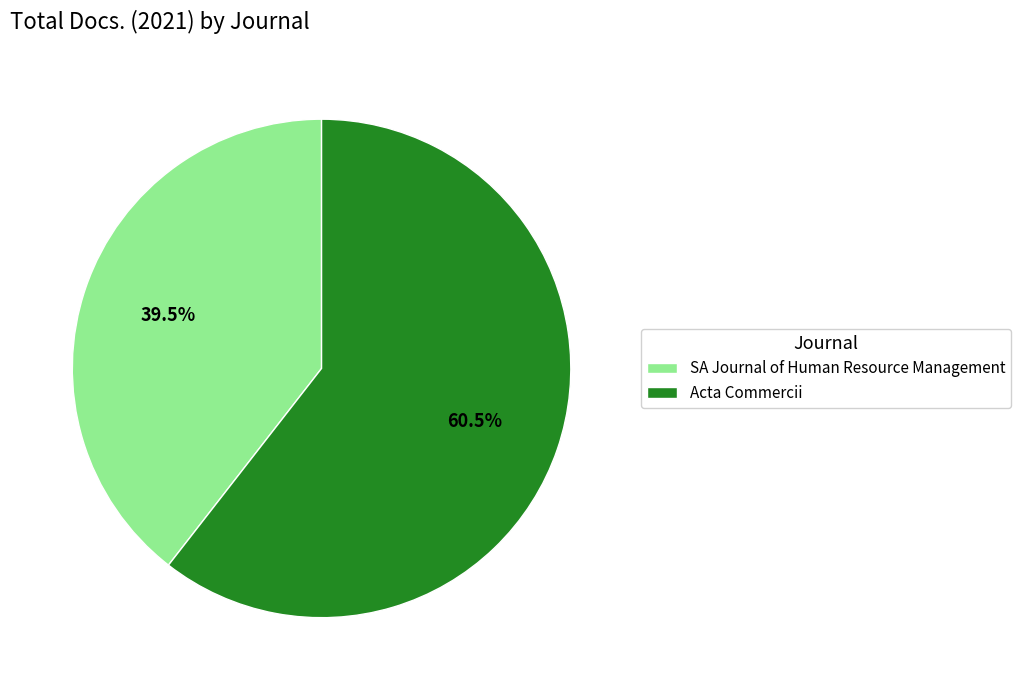

Which category has the smallest portion of the pie?

SA Journal of Human Resource Management